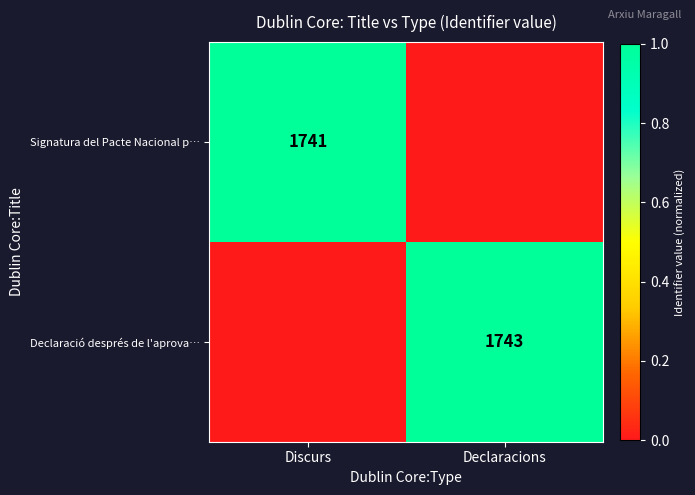

What is the average value of the Declaració després de l'aprova… series?

0.5